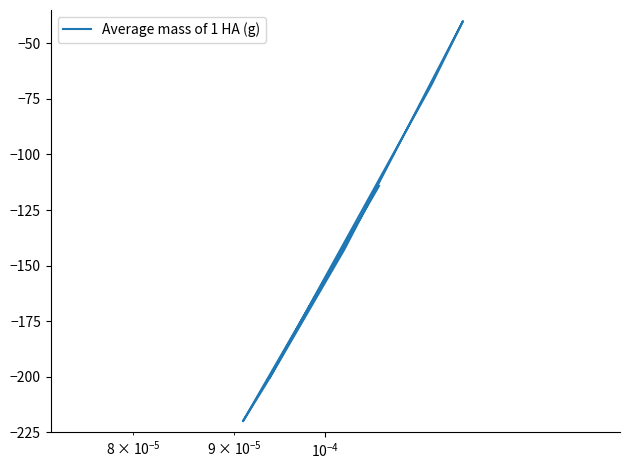

What is the smallest value displayed?

-220.0